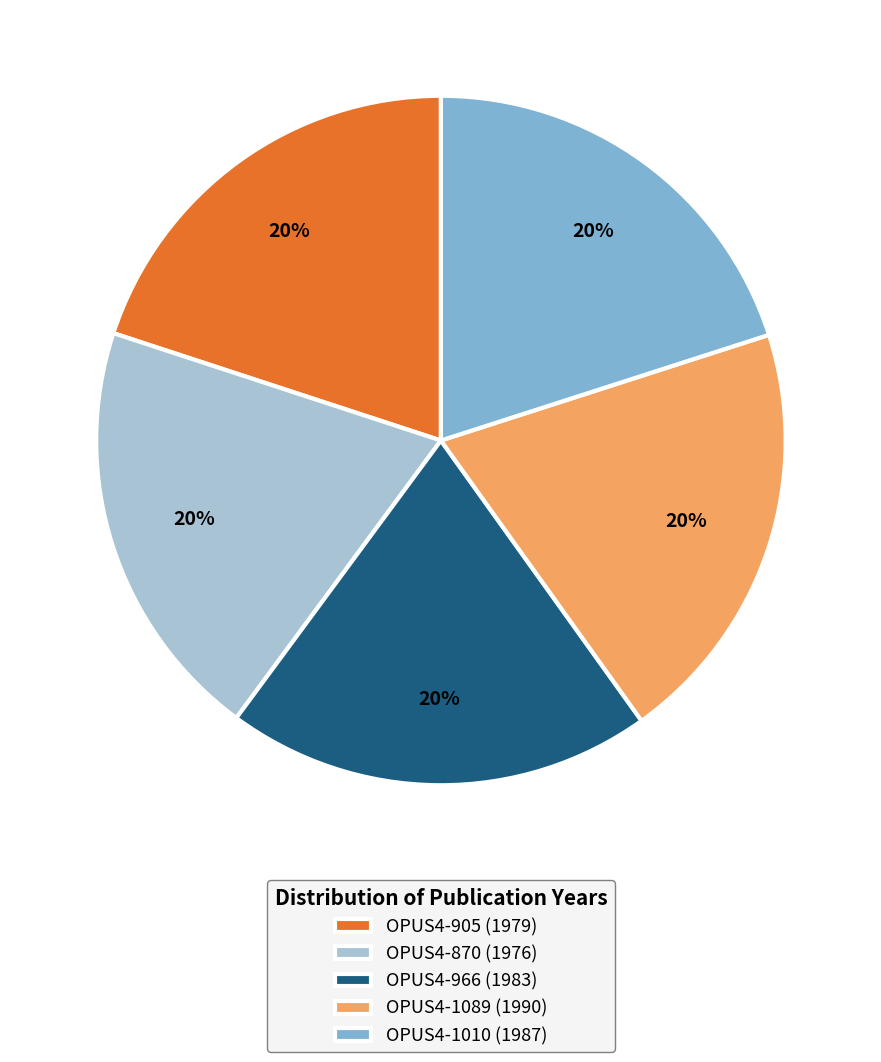

True or false: OPUS4-1089 accounts for 20% of the total.

True